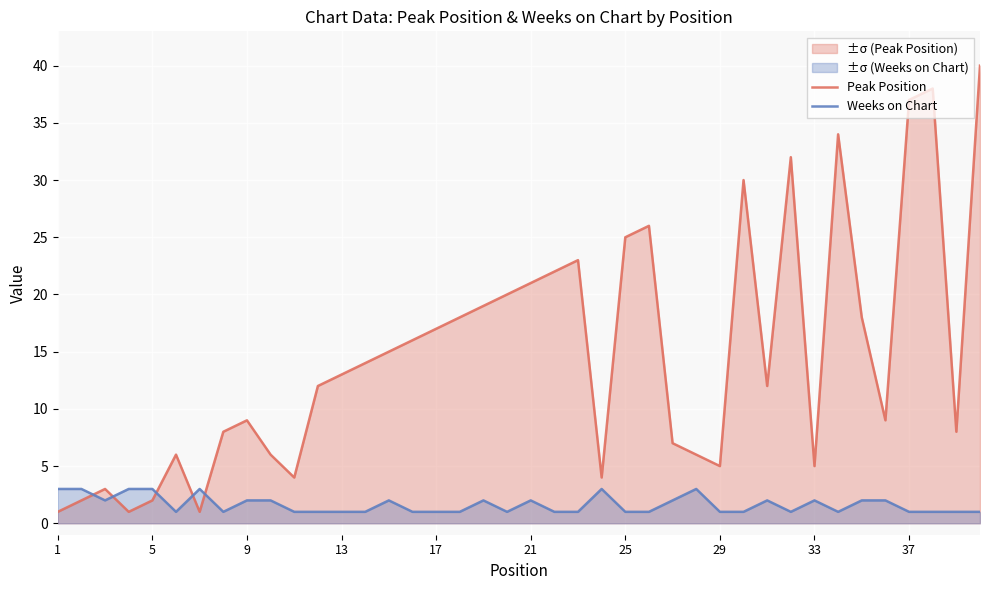

Does the chart display data point markers on the line(s)?

No